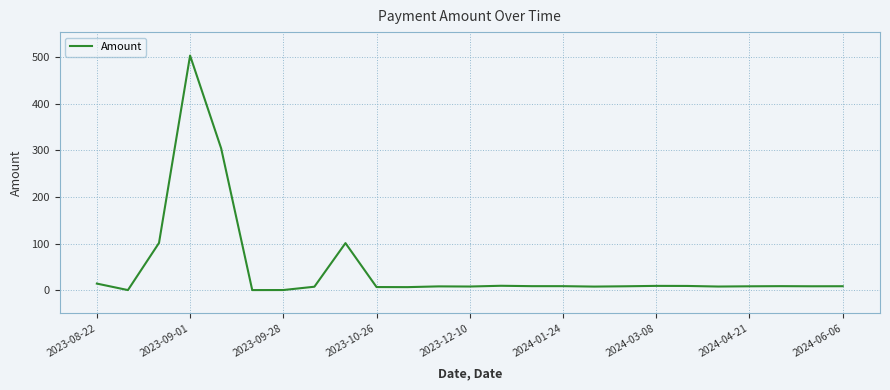

What is the maximum value shown in the chart?

504.0